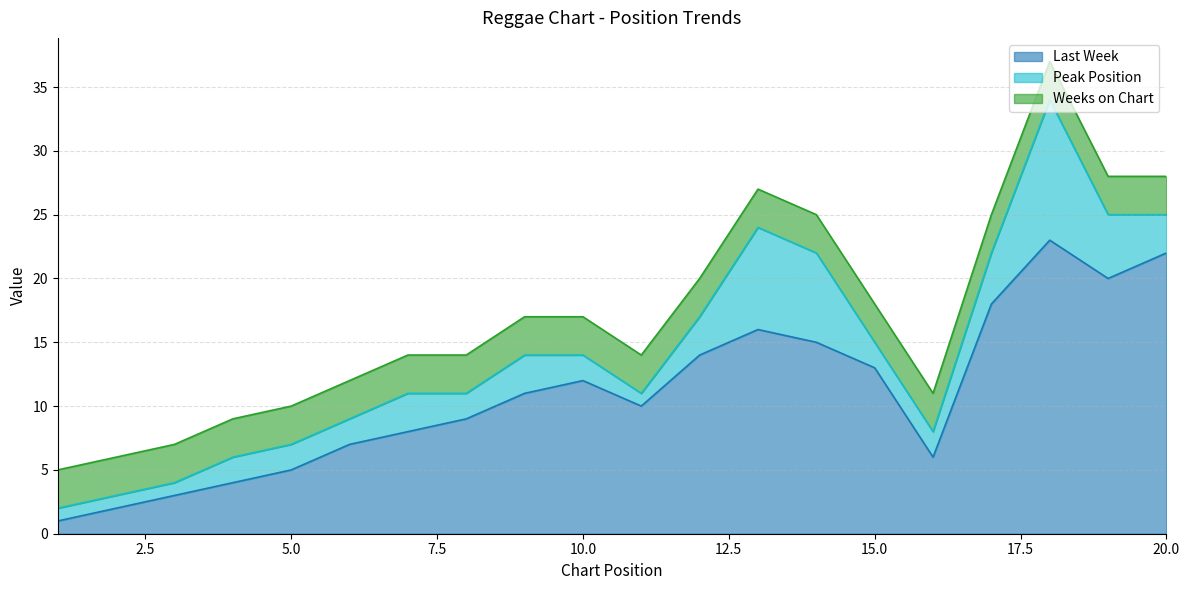

What is the total value across all series at 4?

9